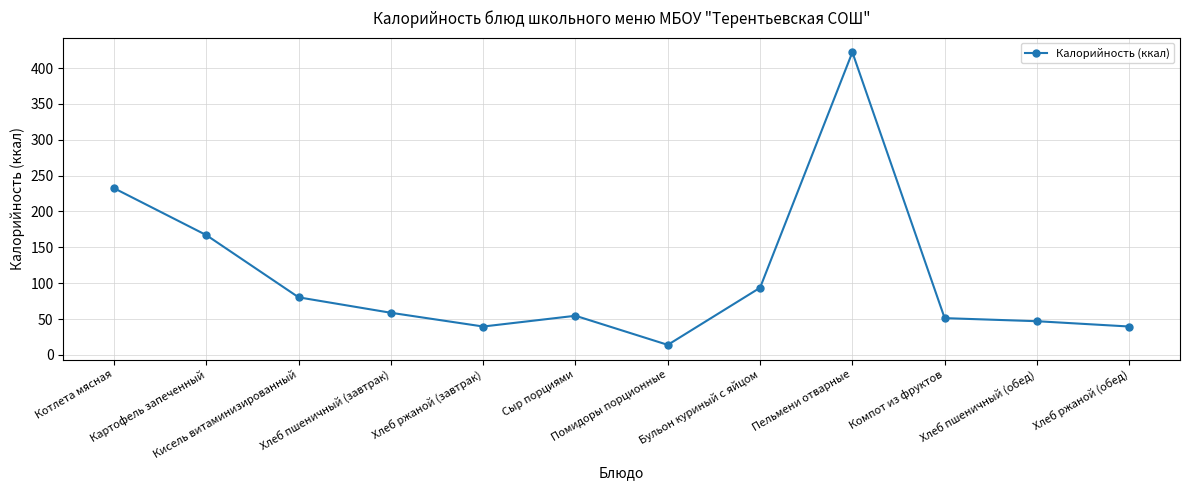

How many categories are shown in the chart?

12